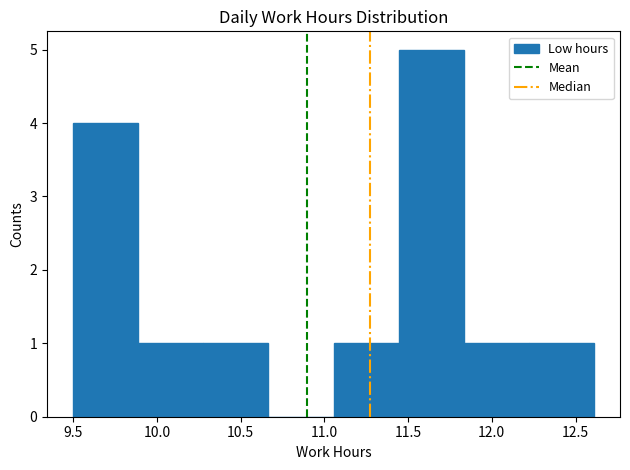

Reading left to right, transcribe this chart: for each bar, give the range it covers on the x-axis and its height. Neither the bar edges nor the heights are printed on the chart, so give them approximately, as read against the axes.

9.50 to 9.90: 4
9.90 to 10.30: 1
10.30 to 10.65: 1
10.65 to 11.05: 0
11.05 to 11.45: 1
11.45 to 11.85: 5
11.85 to 12.20: 1
12.20 to 12.60: 1